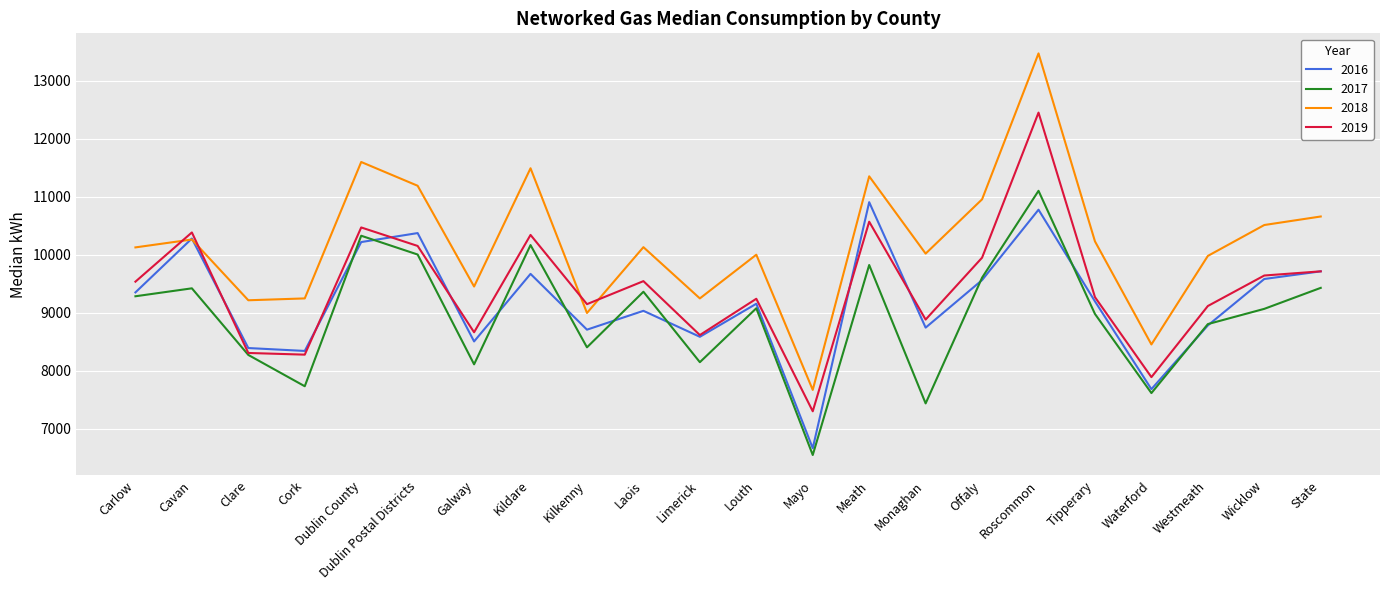

Rank the series by their average value, from highest to lowest.

2018, 2019, 2016, 2017